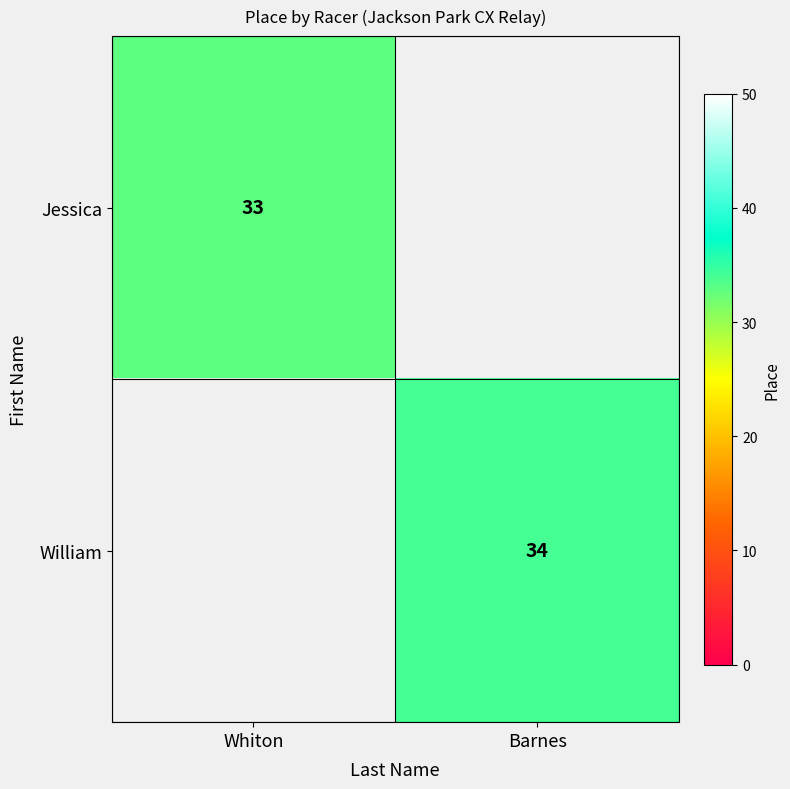

The William series shows 34 at Barnes. True or false?

True